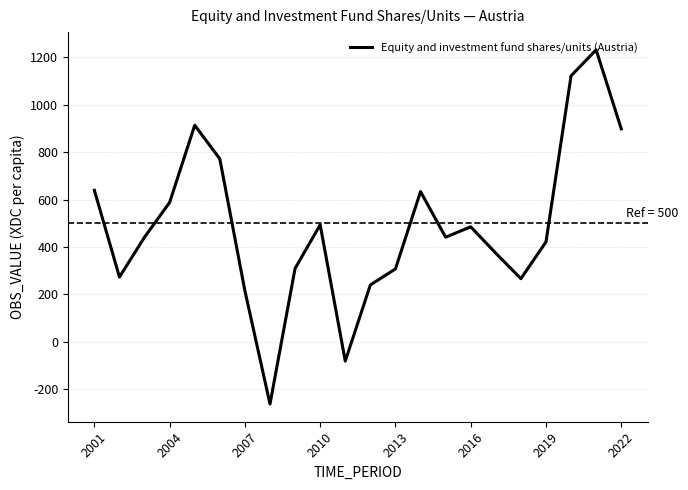

What is the greatest value displayed?

1232.2